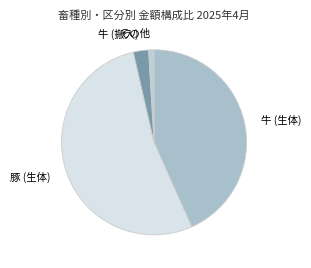

What is the smallest slice in the pie chart?

その他